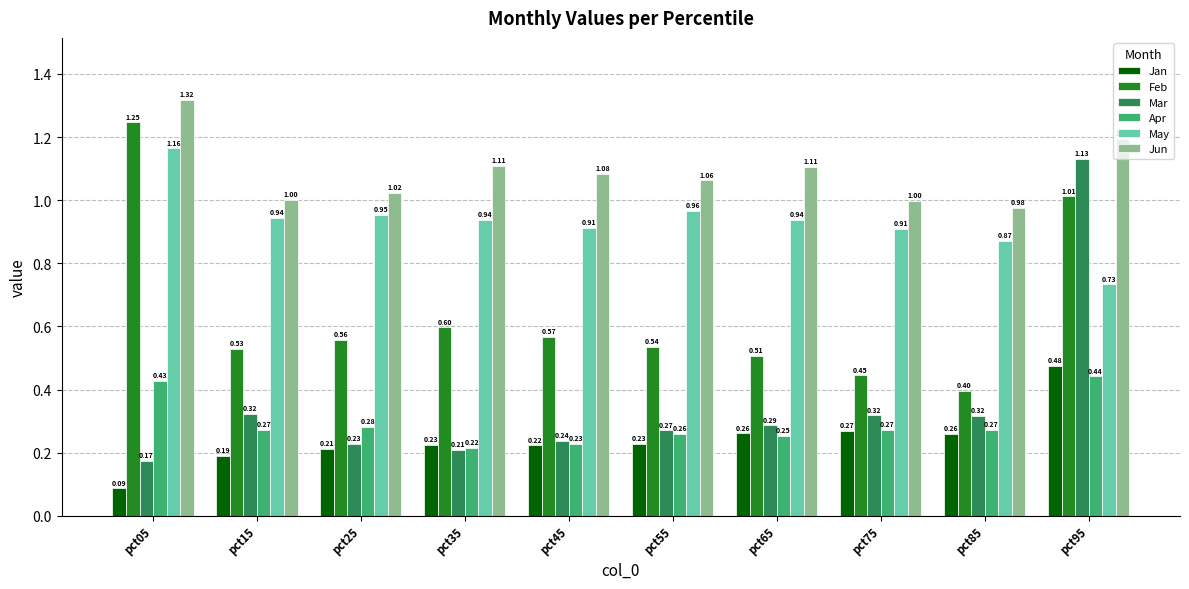

Rank the series by their maximum value, from highest to lowest.

Jun, Feb, May, Mar, Jan, Apr